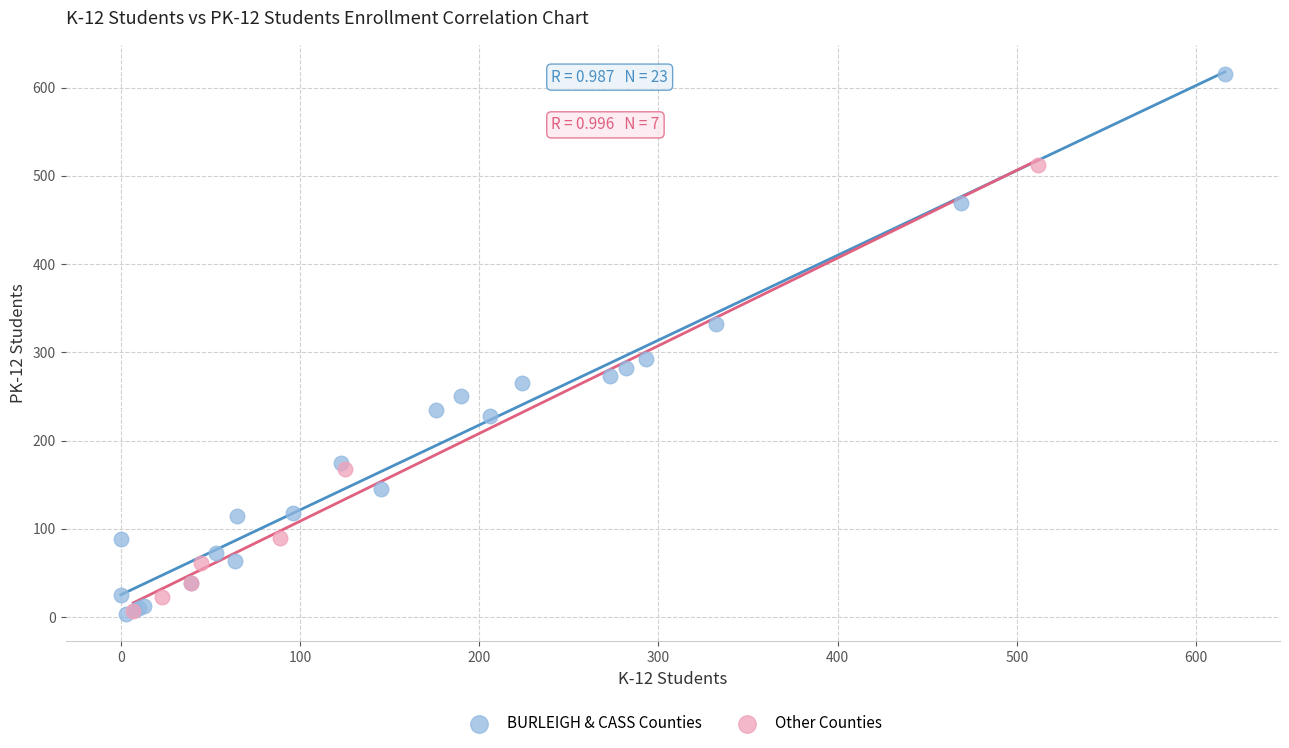

Which series reaches the maximum Y coordinate?

BURLEIGH & CASS Counties